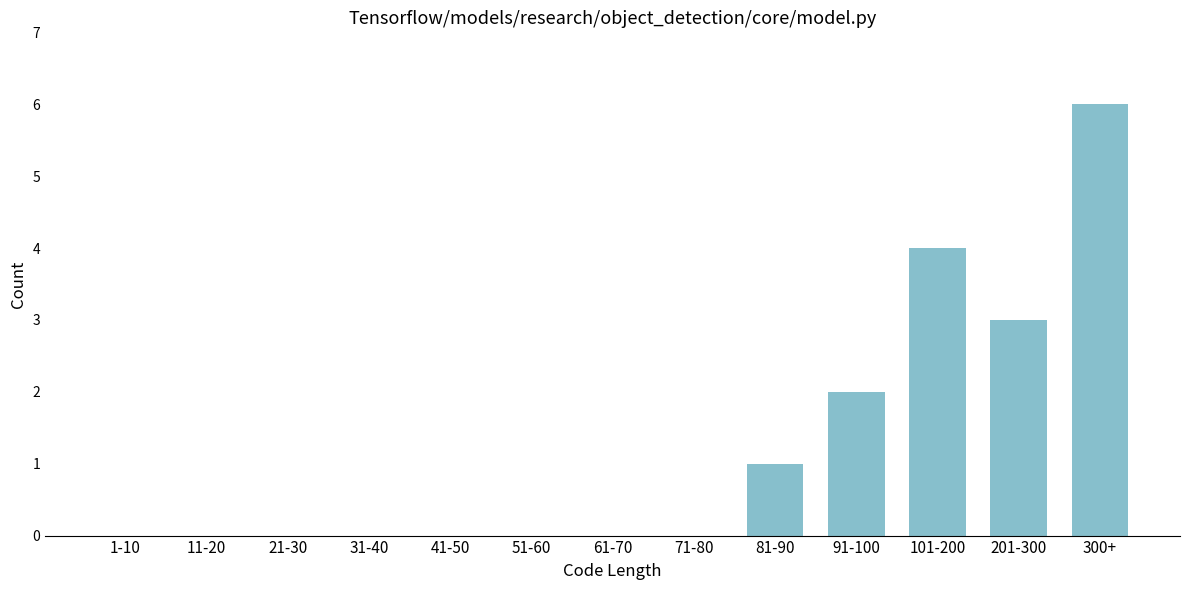

Reading left to right, extract all data points from this chart.

1-10=0	11-20=0	21-30=0	31-40=0	41-50=0	51-60=0	61-70=0	71-80=0	81-90=1	91-100=2	101-200=4	201-300=3	300+=6